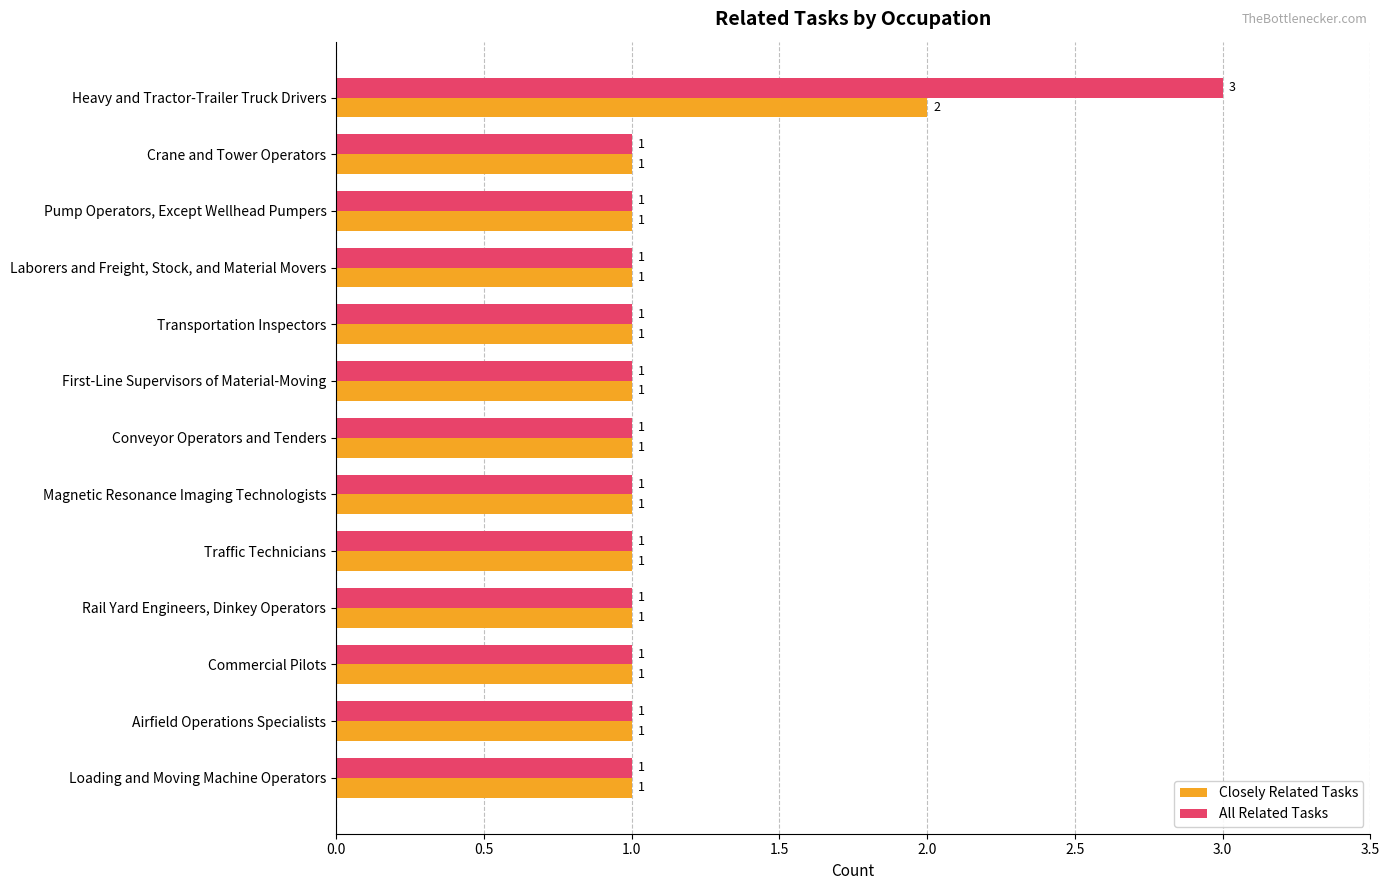

Which series has the largest total across all categories?

All Related Tasks